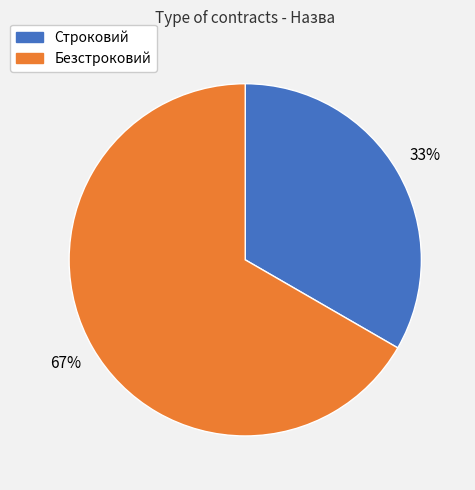

Which slice is the smallest?

Строковий